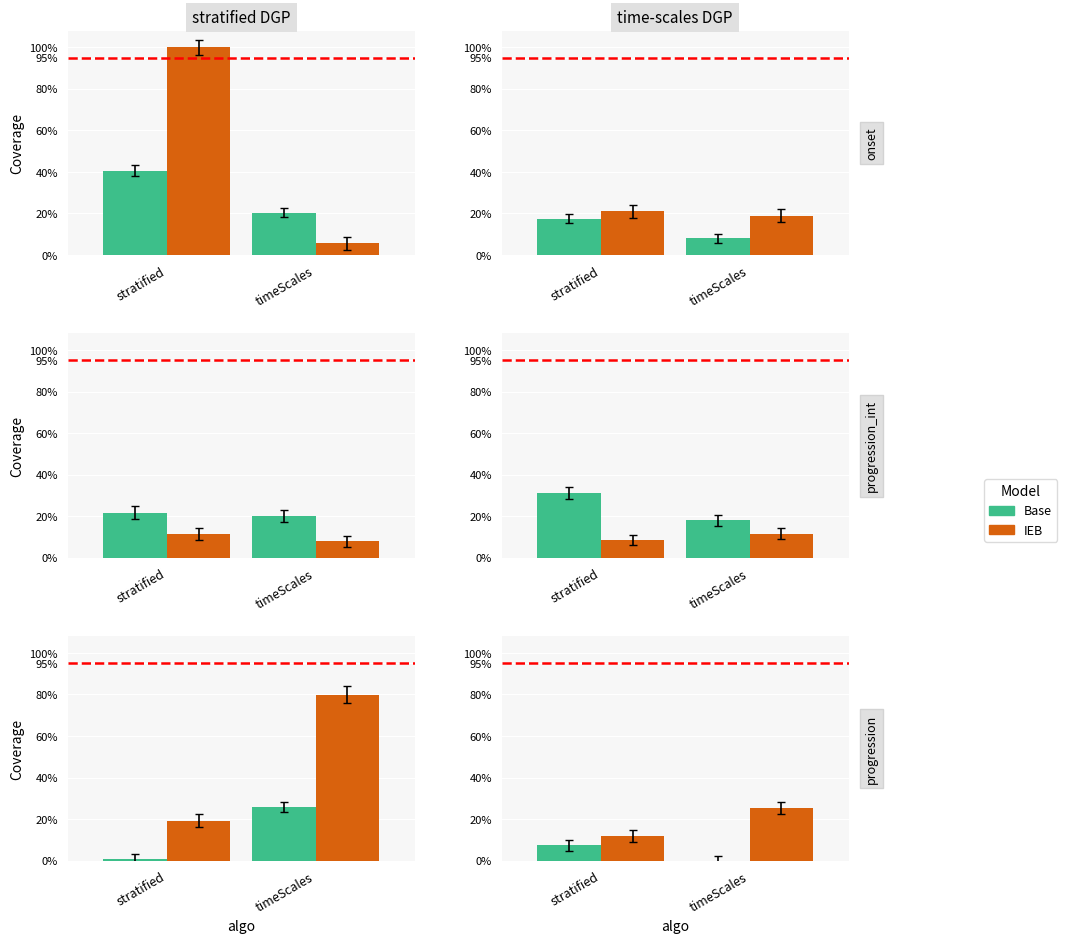

List the labels in order of IEB value, largest first.

timeScales, stratified